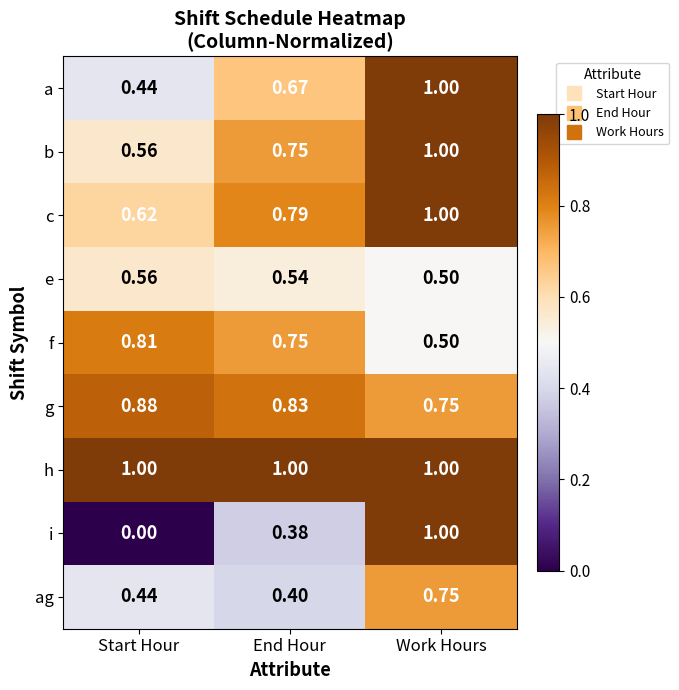

At which category is the sum across all series the highest?

Work Hours